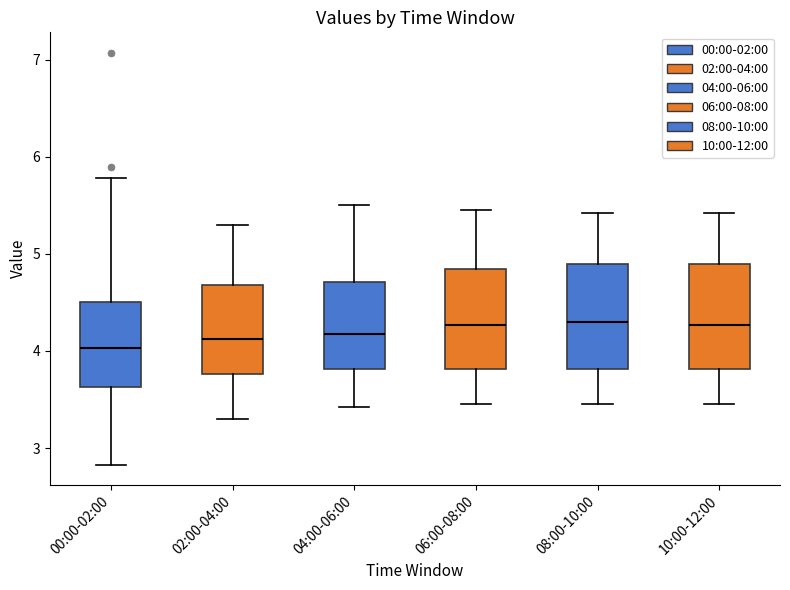

Reading left to right, read every box against the y-axis: the position of its median line, the range the box covers, and the ends of its whiskers. The values are not printed on the chart, so give them approximately, as read against the axis.

00:00-02:00: median 4.0, box 3.6 to 4.5, whiskers 2.8 to 5.8
02:00-04:00: median 4.1, box 3.8 to 4.7, whiskers 3.3 to 5.3
04:00-06:00: median 4.2, box 3.8 to 4.7, whiskers 3.4 to 5.5
06:00-08:00: median 4.3, box 3.8 to 4.8, whiskers 3.5 to 5.5
08:00-10:00: median 4.3, box 3.8 to 4.9, whiskers 3.5 to 5.4
10:00-12:00: median 4.3, box 3.8 to 4.9, whiskers 3.5 to 5.4